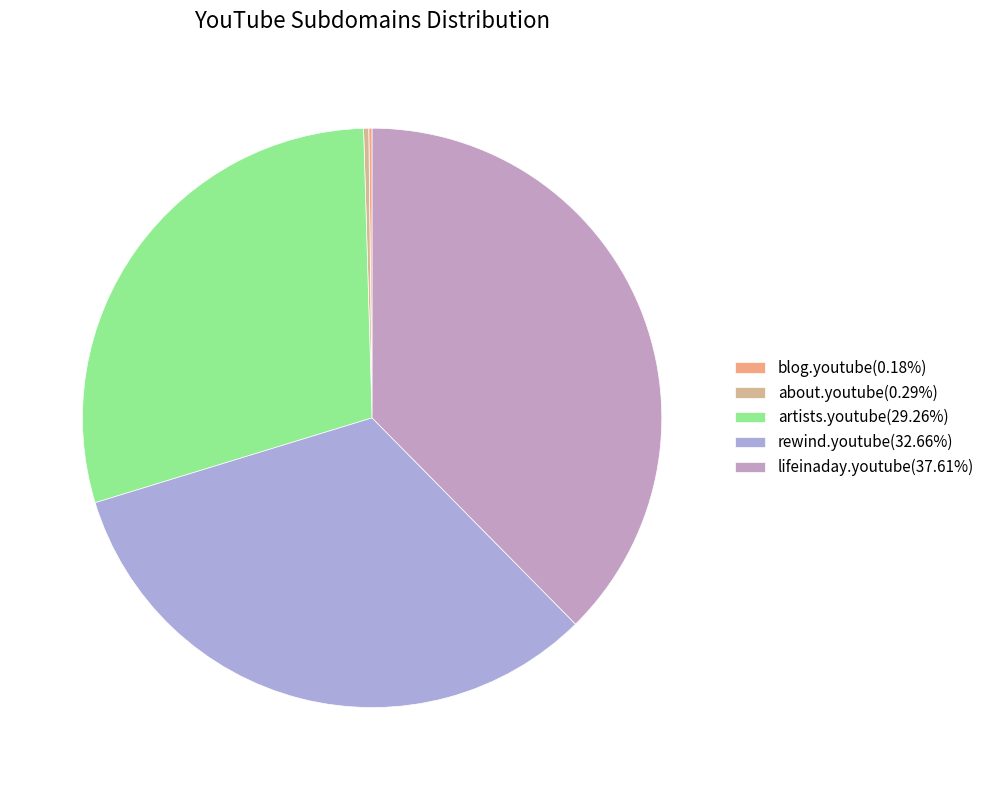

Which has a higher value, about.youtube or lifeinaday.youtube?

lifeinaday.youtube